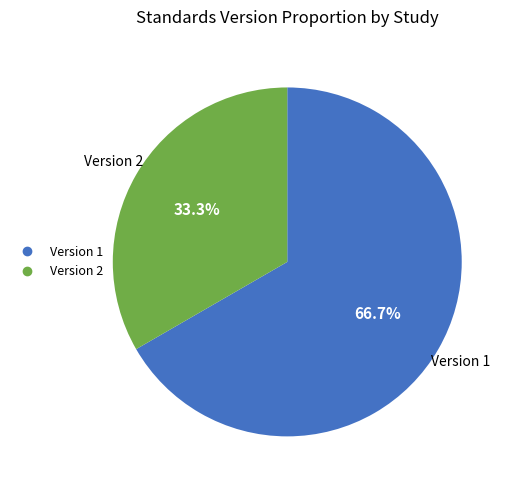

Does any single category account for the majority?

Yes